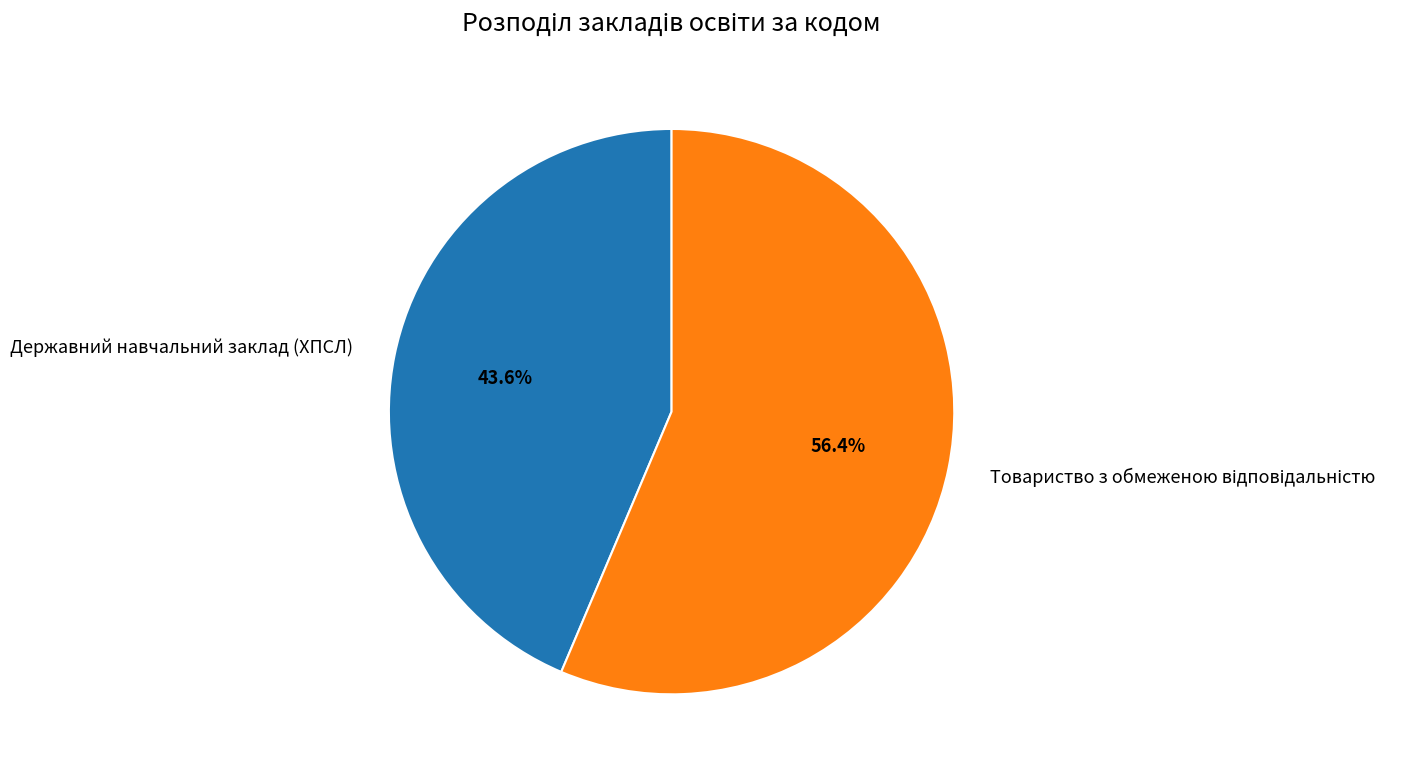

Count the number of slices in the pie.

2